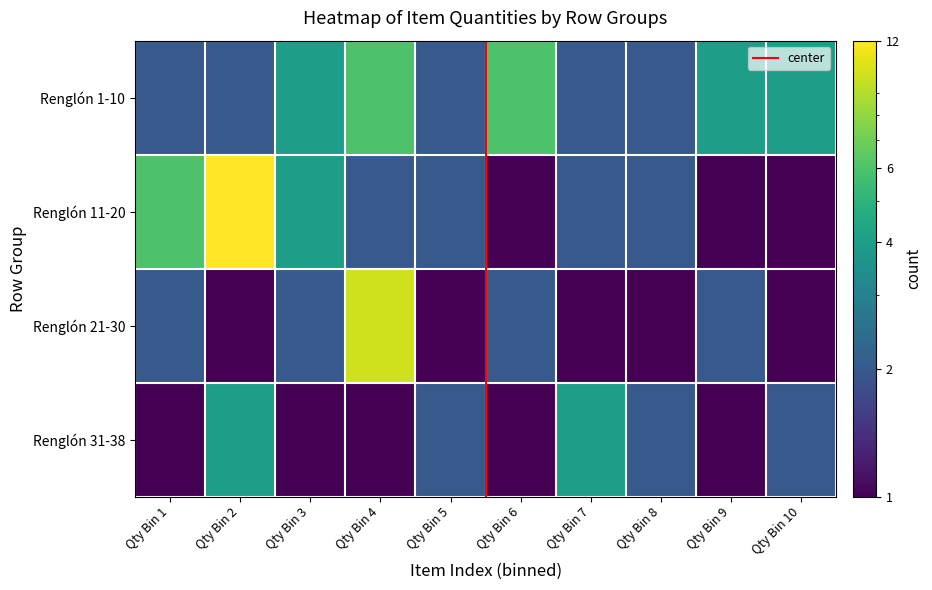

How many data points does each series have?

10